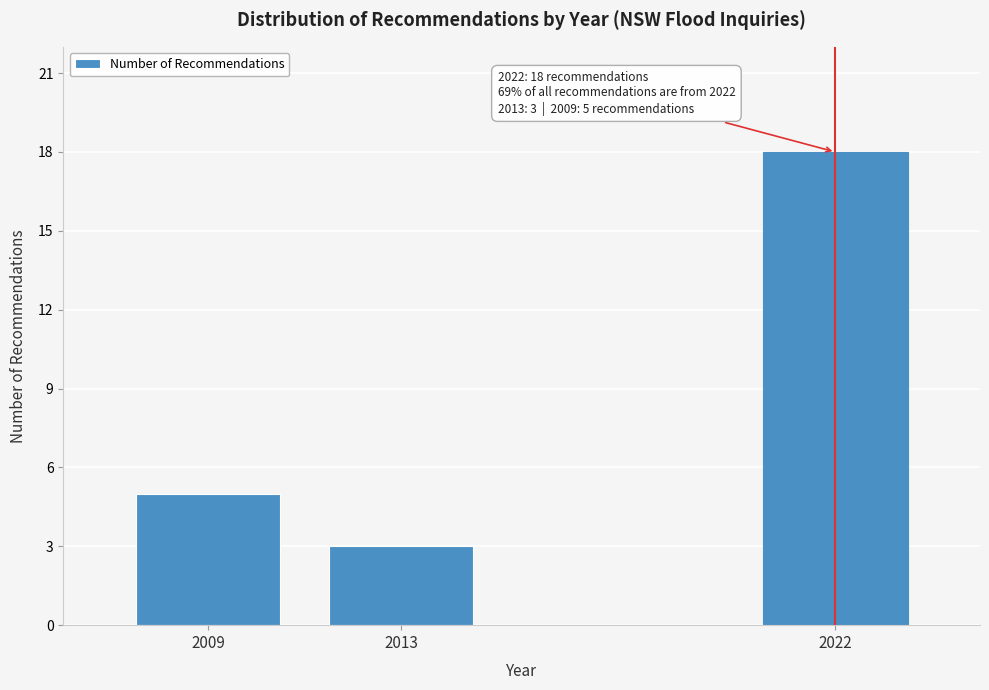

Reading left to right, extract all data points from this chart.

5	3	18